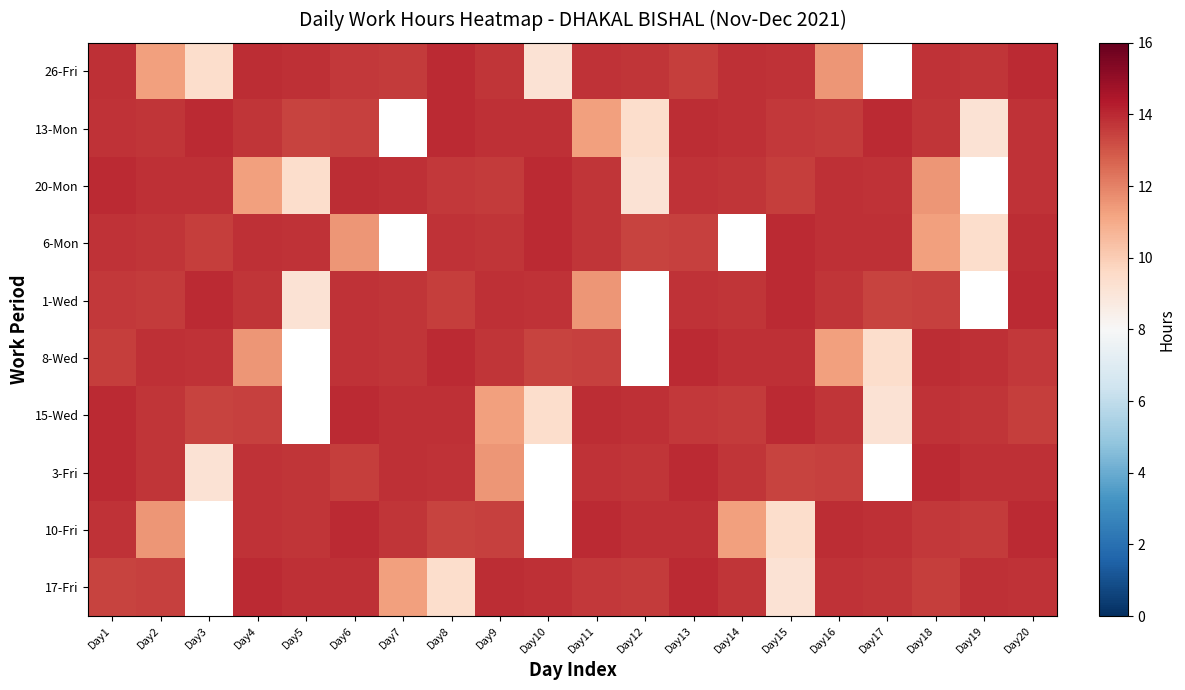

The 17-Fri series shows 6.0 at Day1. True or false?

False